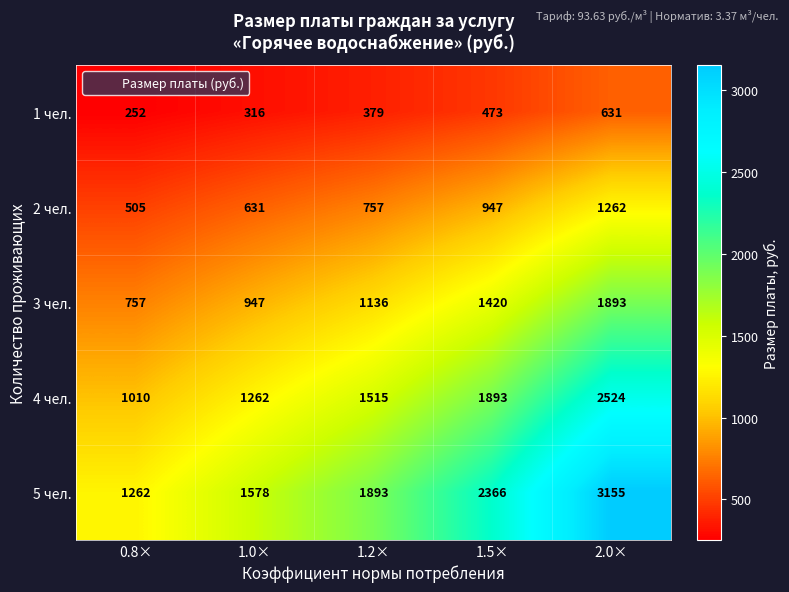

What is the total value across all series at 1.2×?

5680